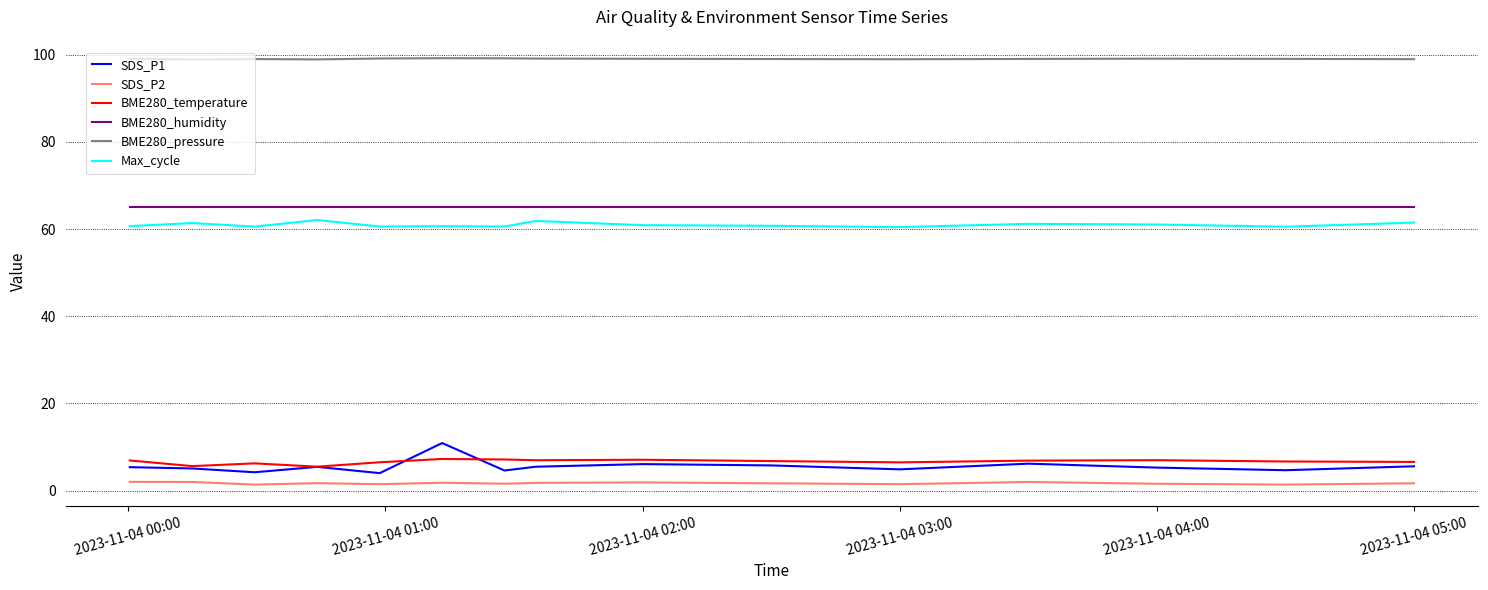

What are all the series names shown in the legend?

SDS_P1, SDS_P2, BME280_temperature, BME280_humidity, BME280_pressure, Max_cycle